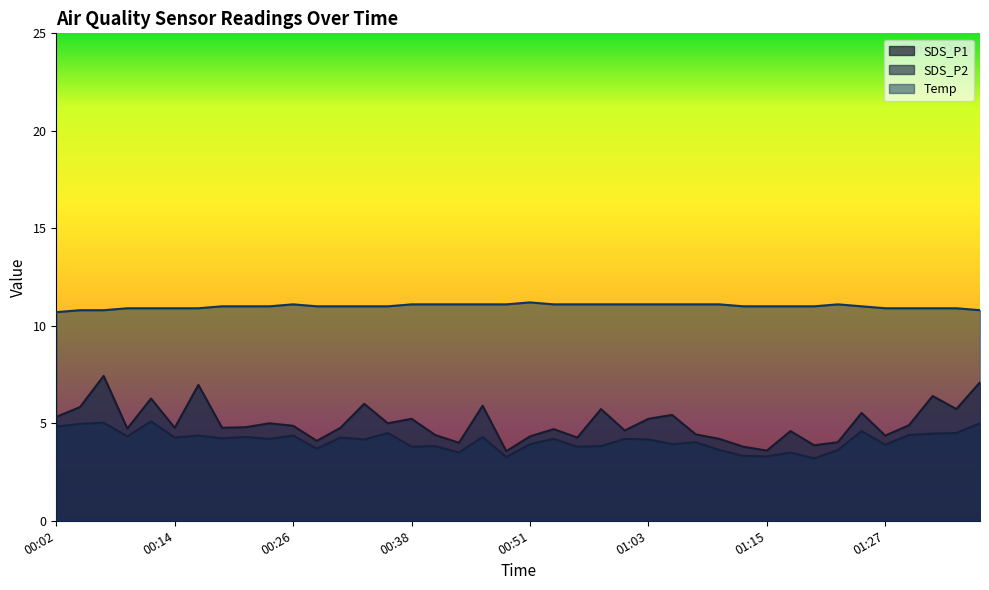

What is the difference between the second highest and minimum values in the Temp series?

0.4